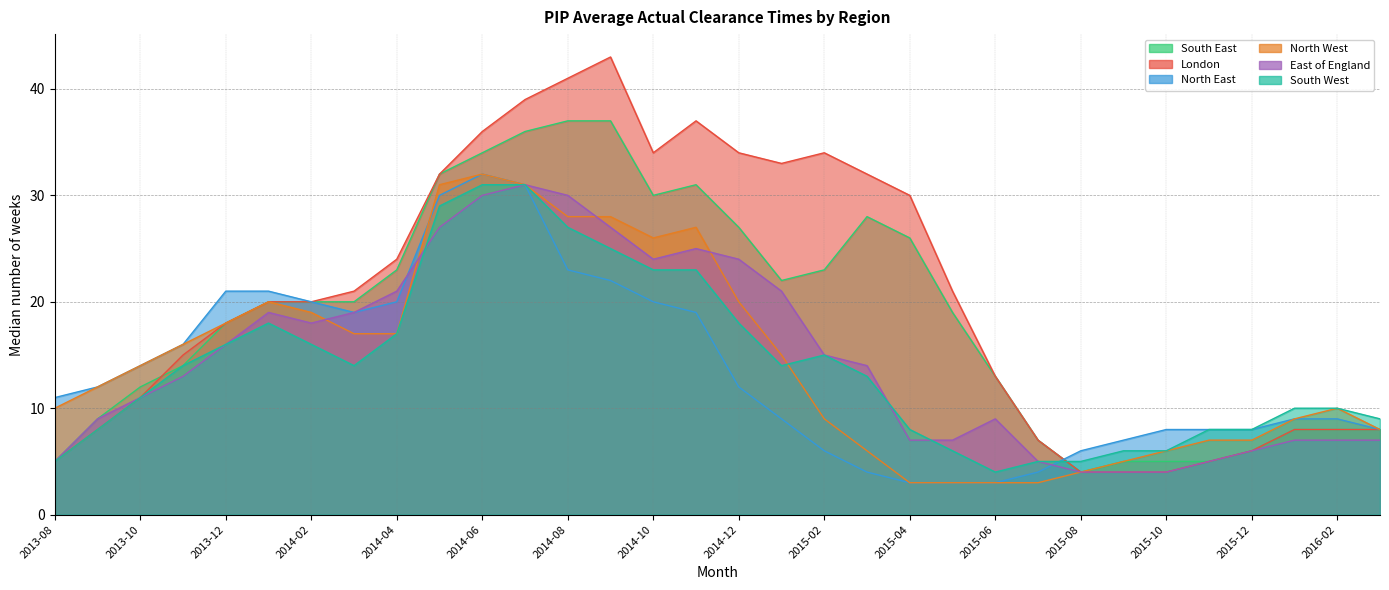

How many lines are shown in the chart?

6